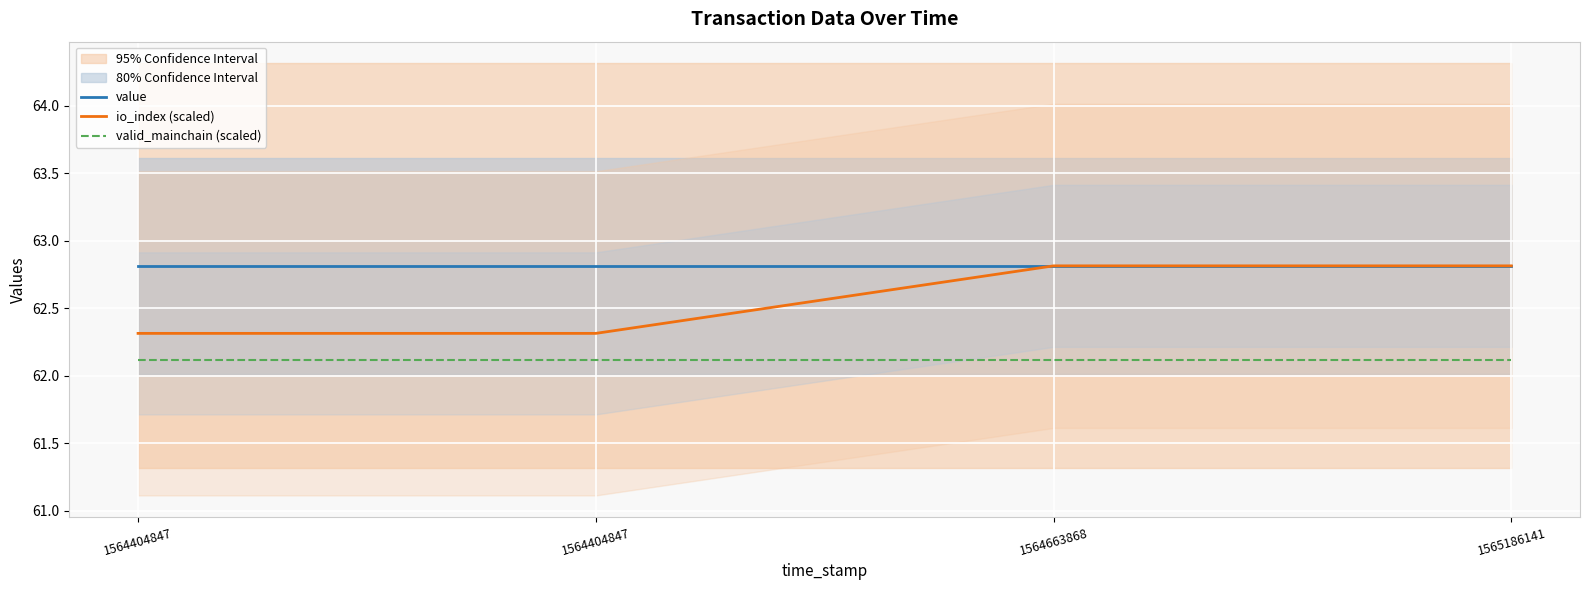

True or false: io_index (scaled) and value cross at least once.

False